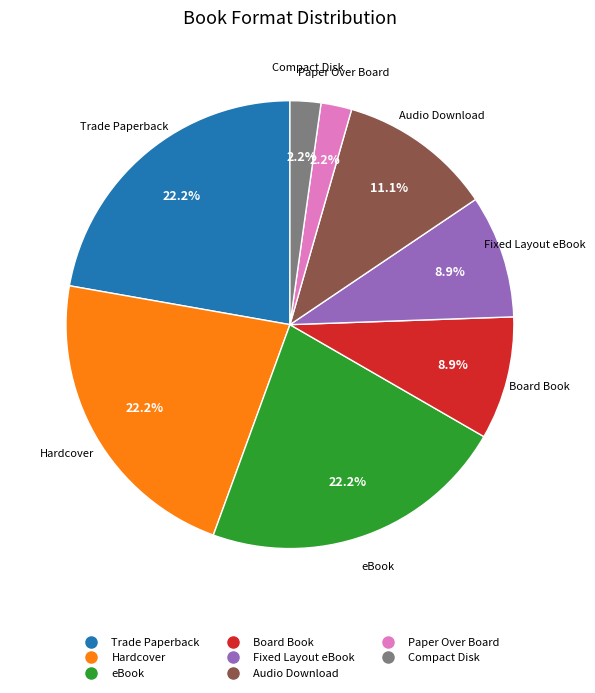

How many slices are in this pie chart?

8